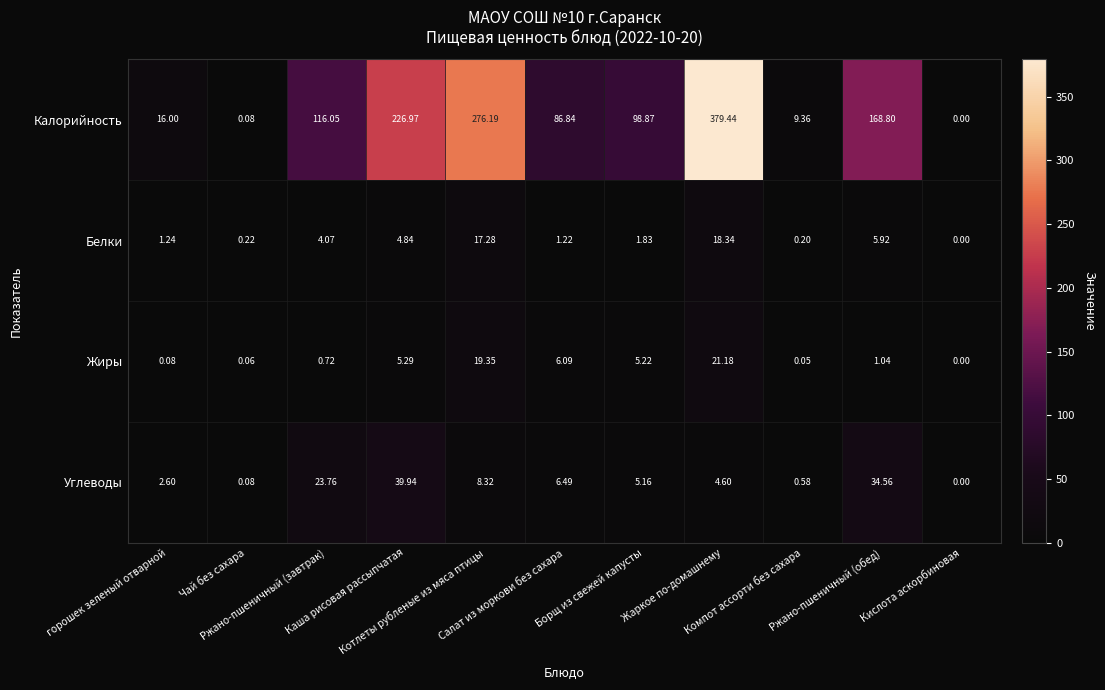

At Борщ из свежей капусты, list the series in order from smallest to largest.

Белки, Углеводы, Жиры, Калорийность